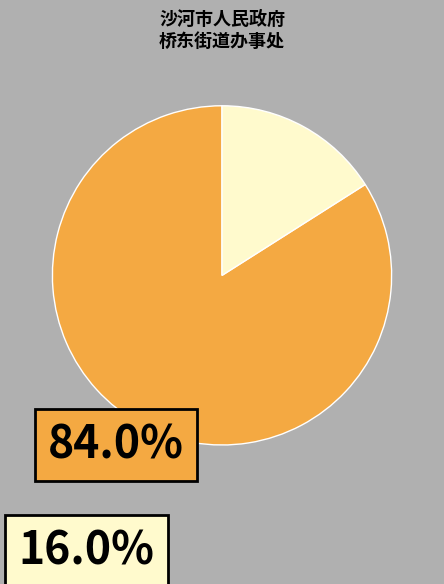

Is there a majority slice in this chart?

Yes